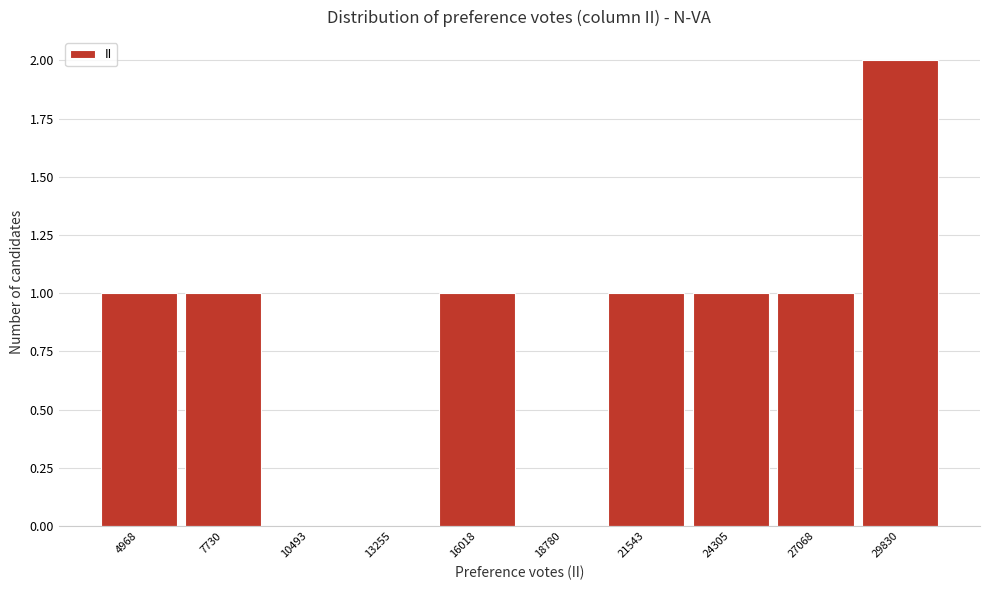

Reading left to right, transcribe all the data shown in this chart.

4968=1	7730=1	10493=0	13255=0	16018=1	18780=0	21543=1	24305=1	27068=1	29830=2